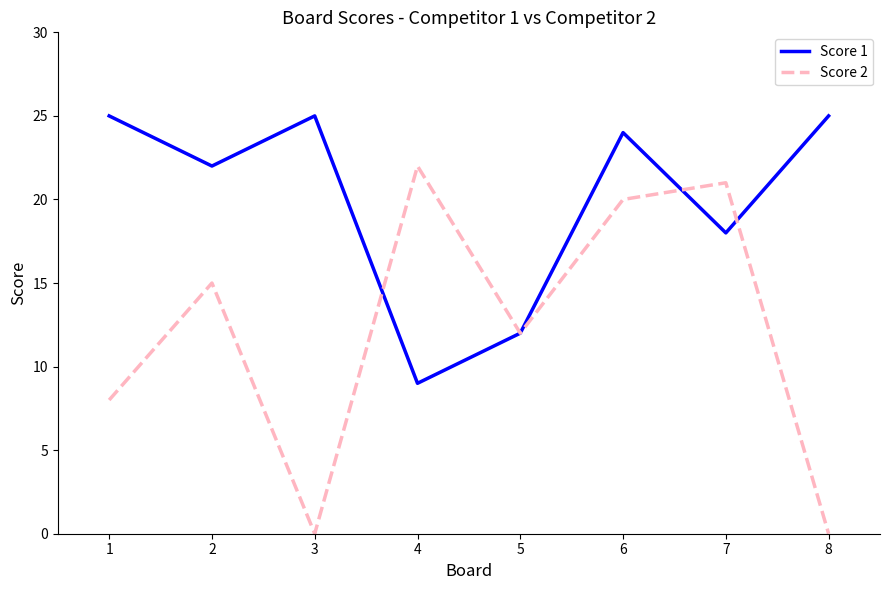

What is the difference between the Score 1 values at 2 and 3?

3